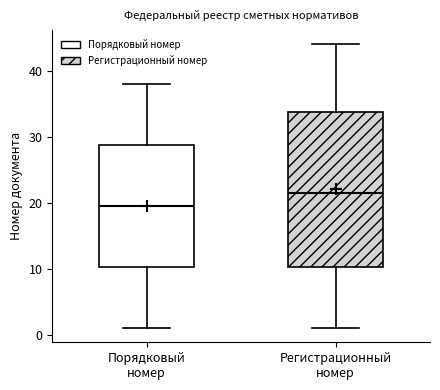

Which box's median line is the lowest?

Порядковый номер